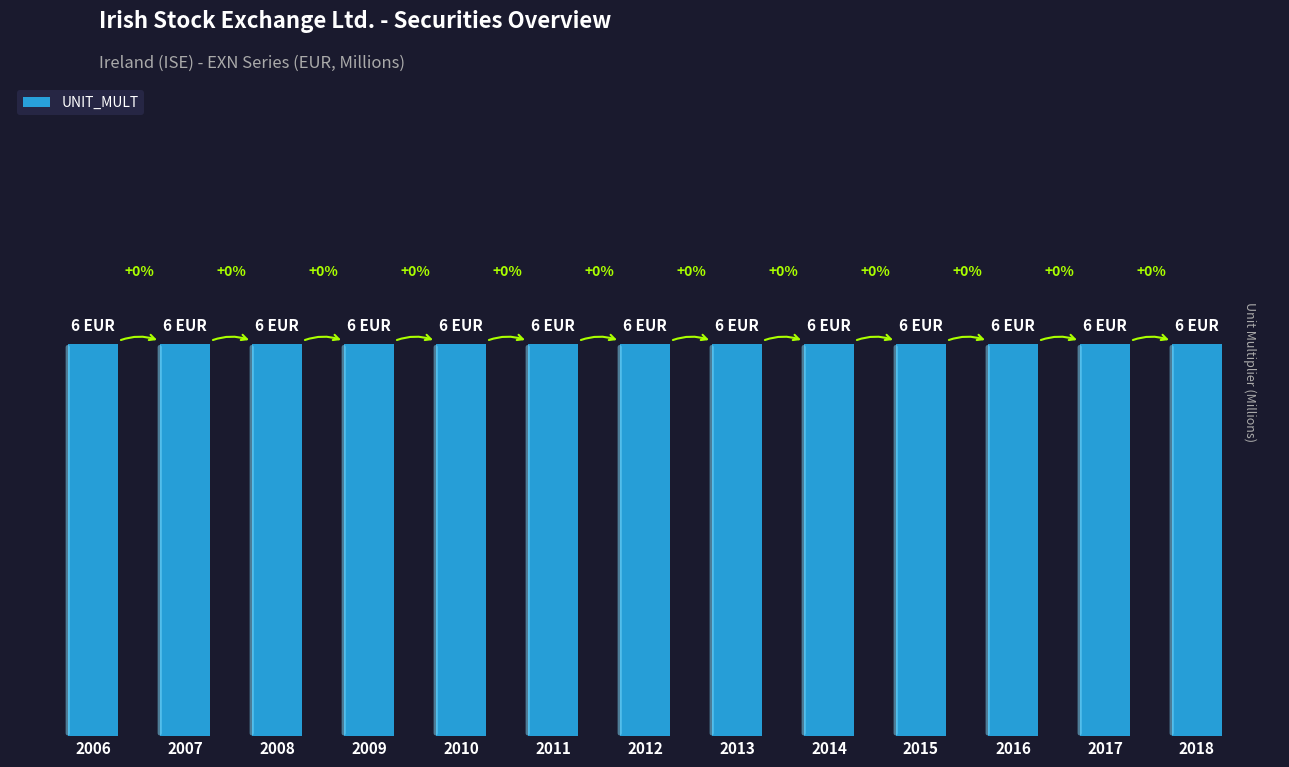

At which label is UNIT_MULT closest to 6?

2006